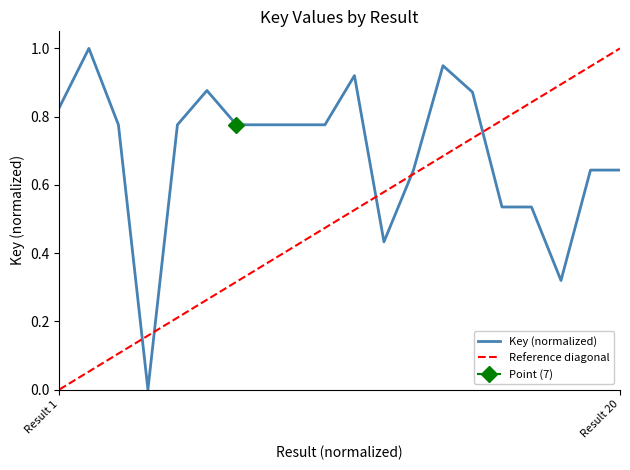

What is the difference between the values at 3 and 16?

0.2